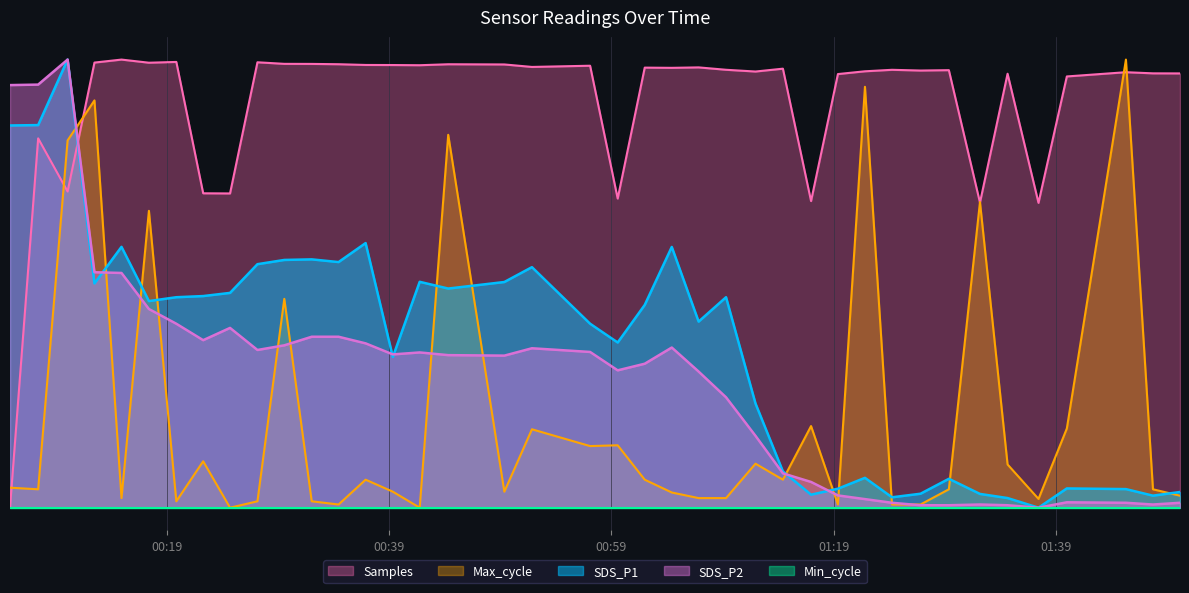

Which series has the largest range (max minus min)?

SDS_P1